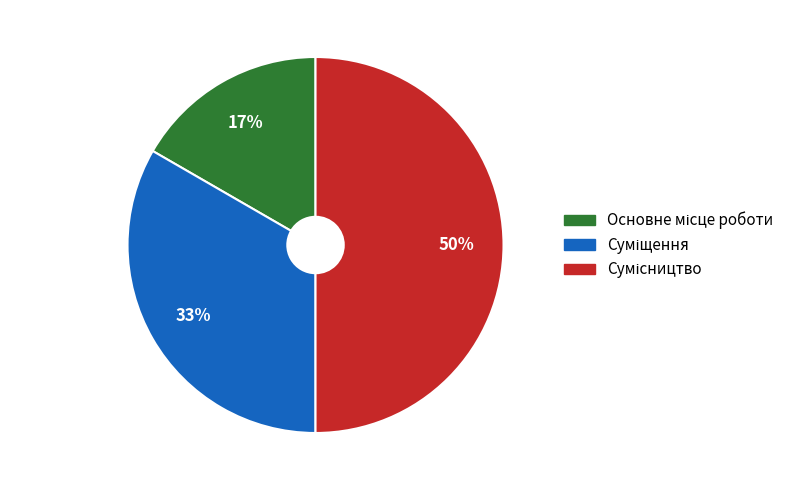

To the nearest percent, what is the difference between the largest and smallest slice percentages?

33%